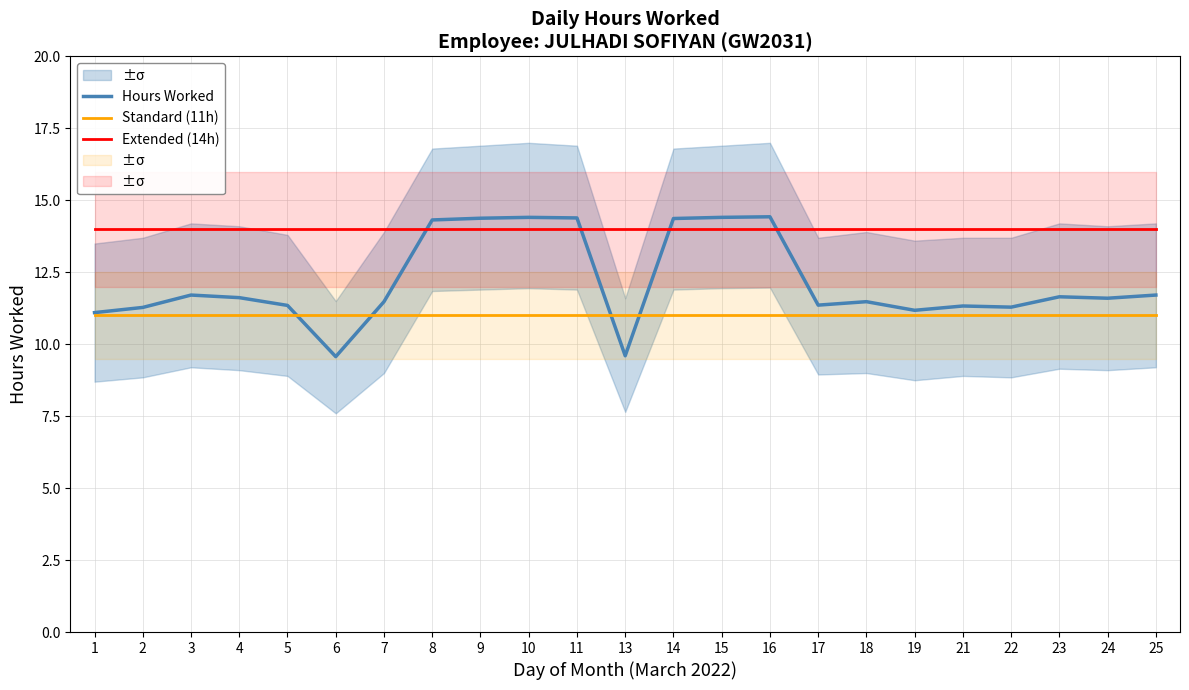

Is it true that Hours Worked equals 14.4 at 11?

True